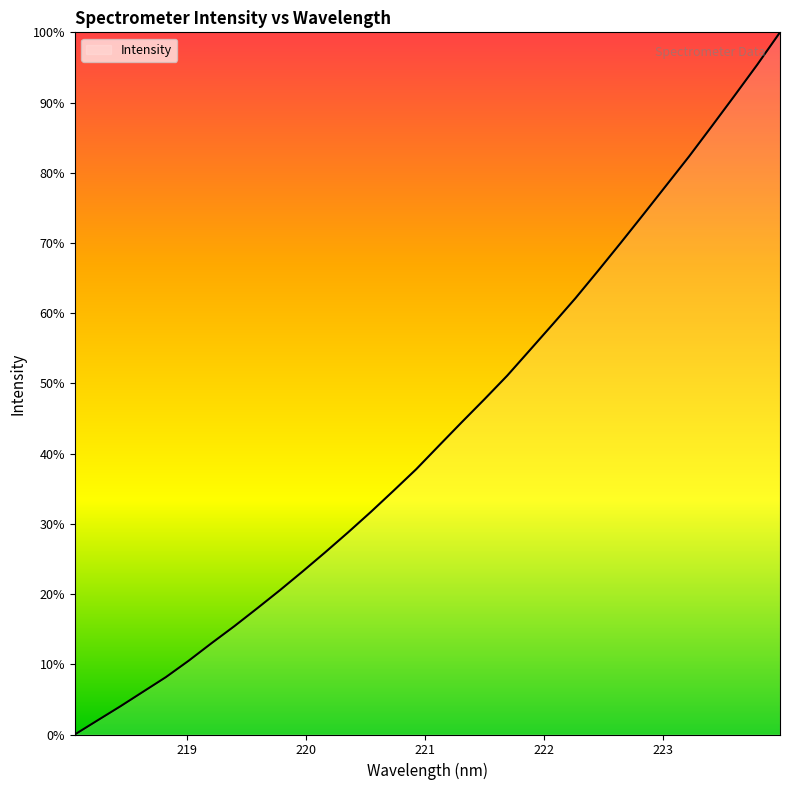

What is the difference between the maximum and minimum values?

100.0